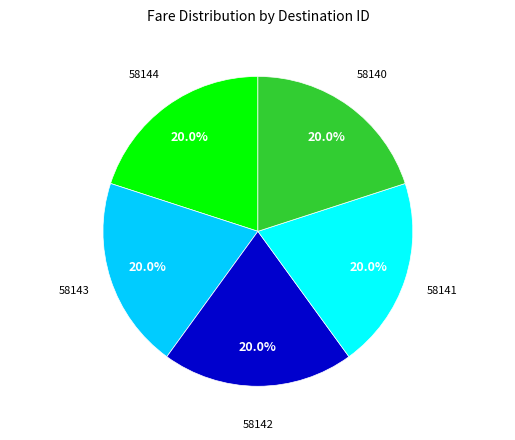

Count the number of slices in the pie.

5